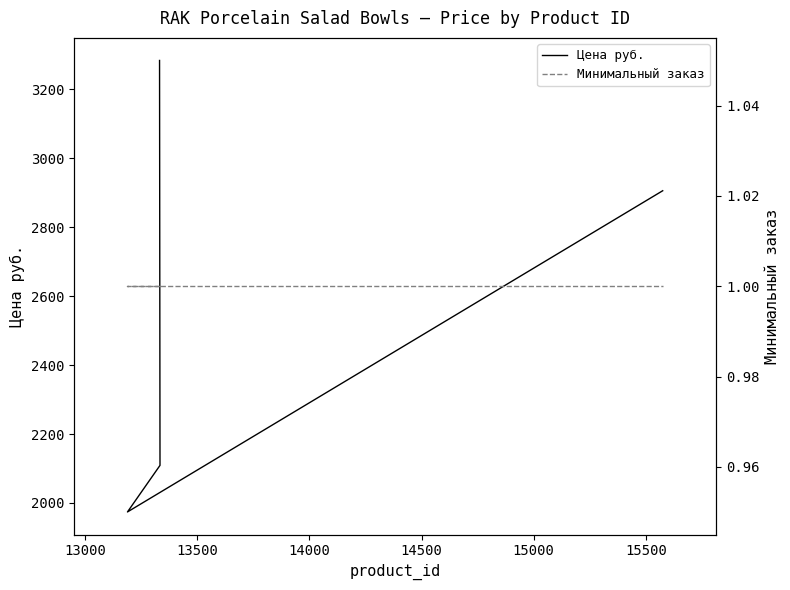

What is the sum of all Цена руб. values?

10273.1